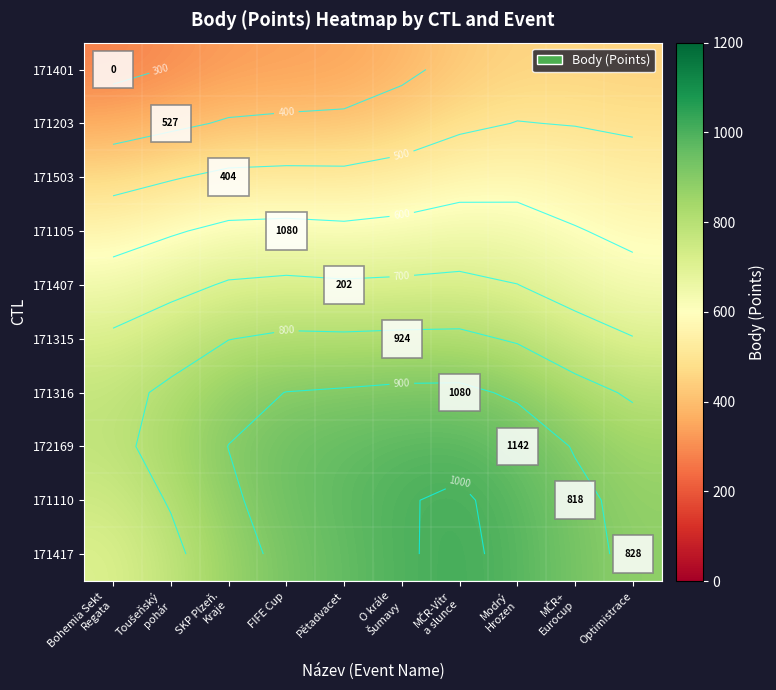

Where is 171110 nearest to the value 876?

Optimistrace